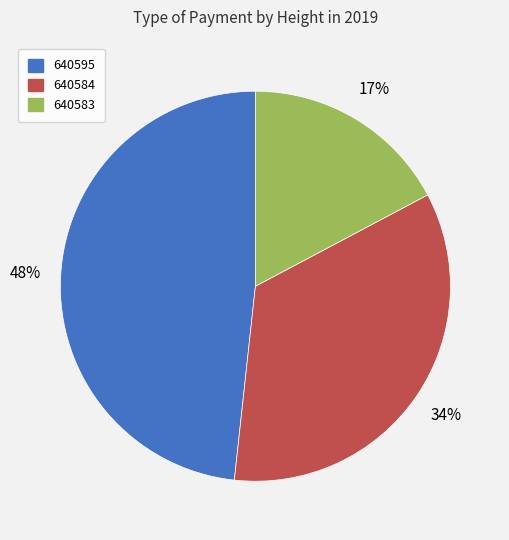

To the nearest percent, what is the average slice percentage?

33%